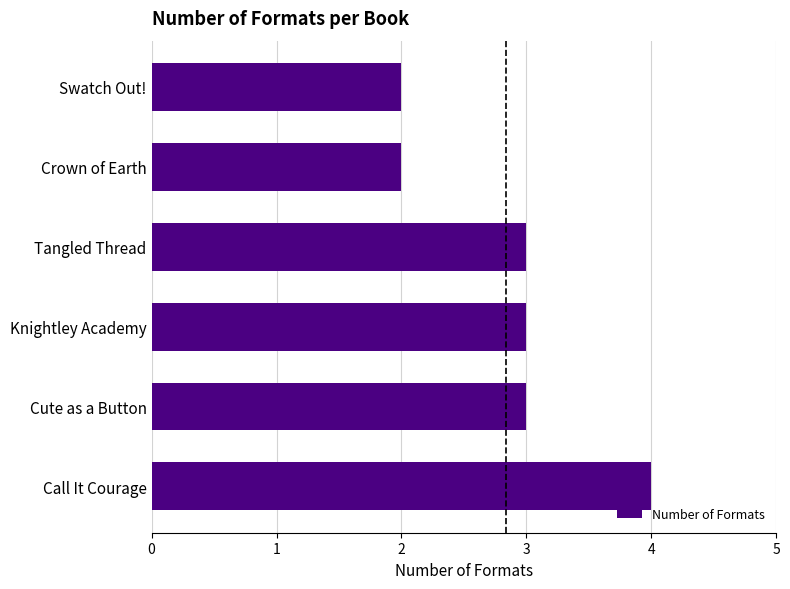

The value at Swatch Out! is 3. True or false?

False